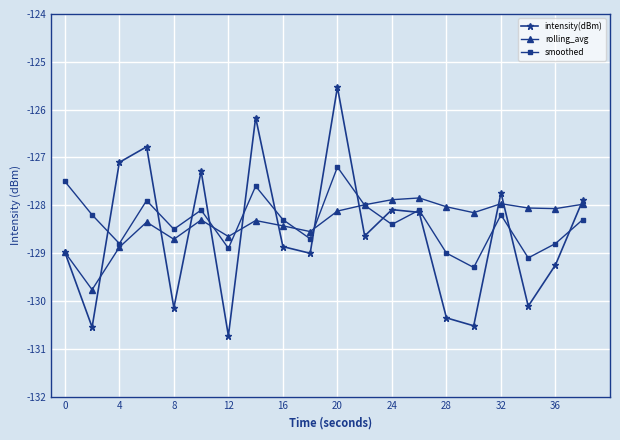

What is the minimum value shown in the chart?

-130.7